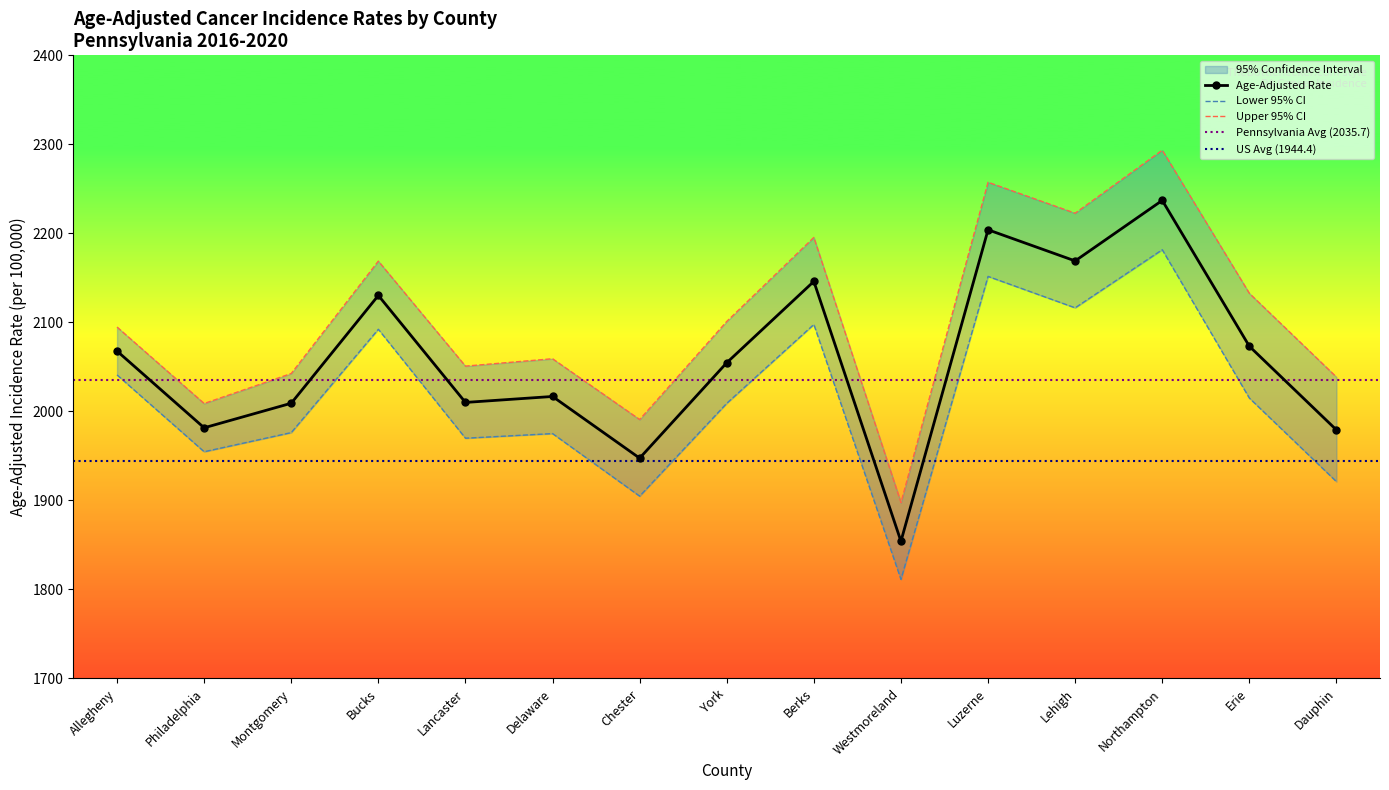

Read the Upper 95% CI value at Lehigh.

2222.6